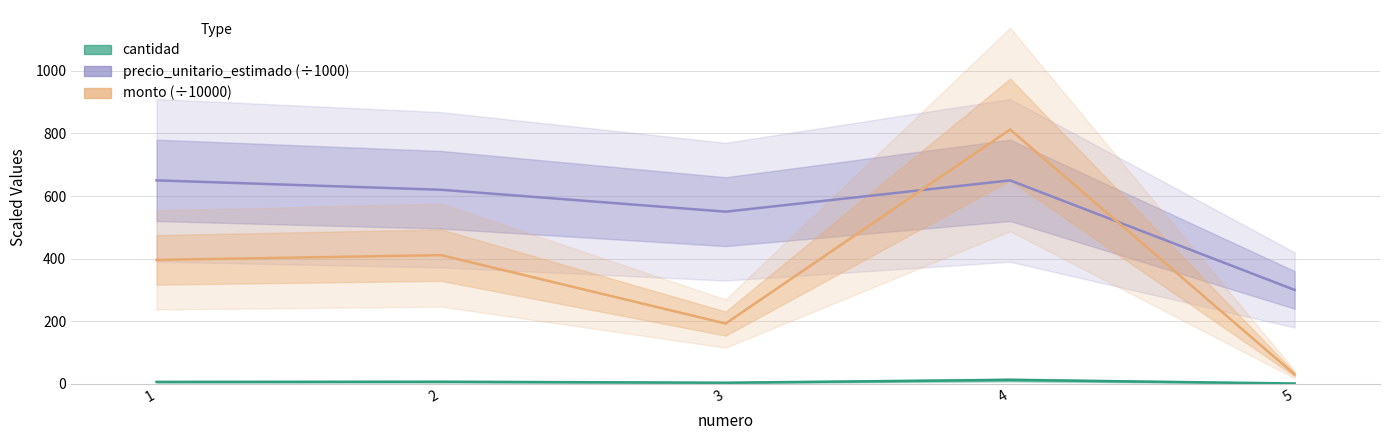

At 1, list the series in order from largest to smallest.

precio_unitario_estimado (÷1000), monto (÷10000), cantidad